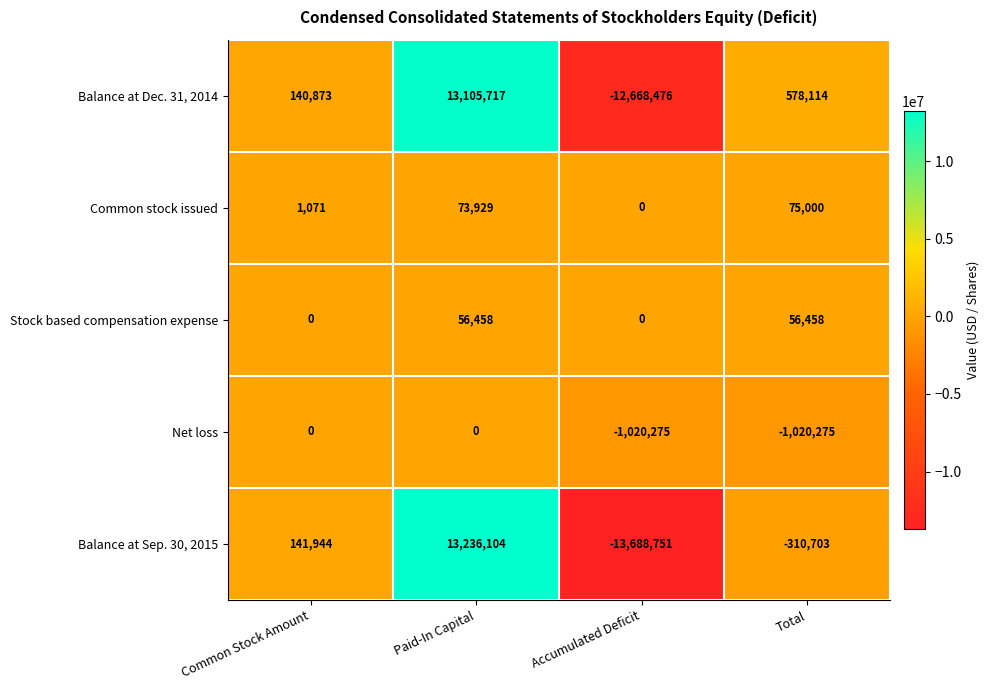

What is the spread (max minus min) of values at Total?

1598389